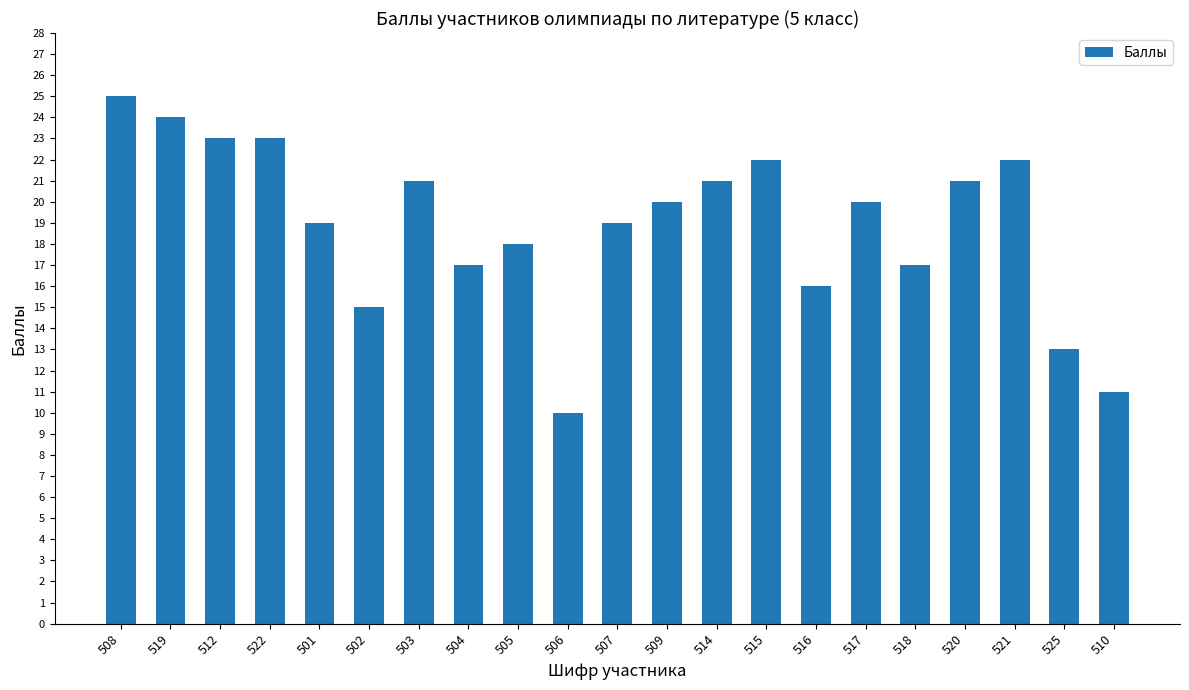

Is it true that the value at 518 is 17?

True